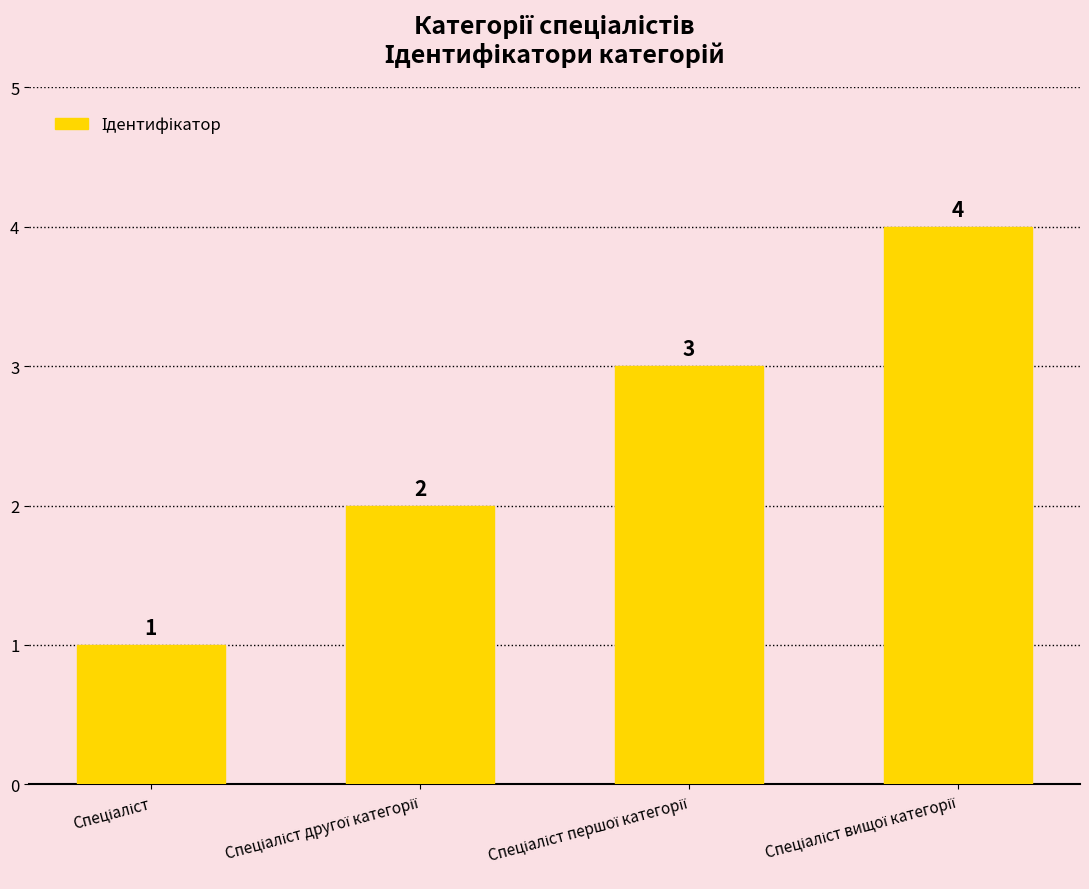

How many values are between 2 and 4?

3